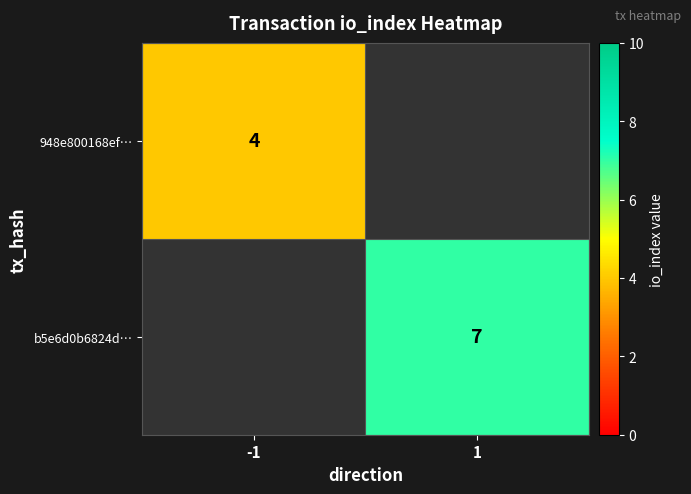

The 948e800168ef… series shows 4 at -1. True or false?

True